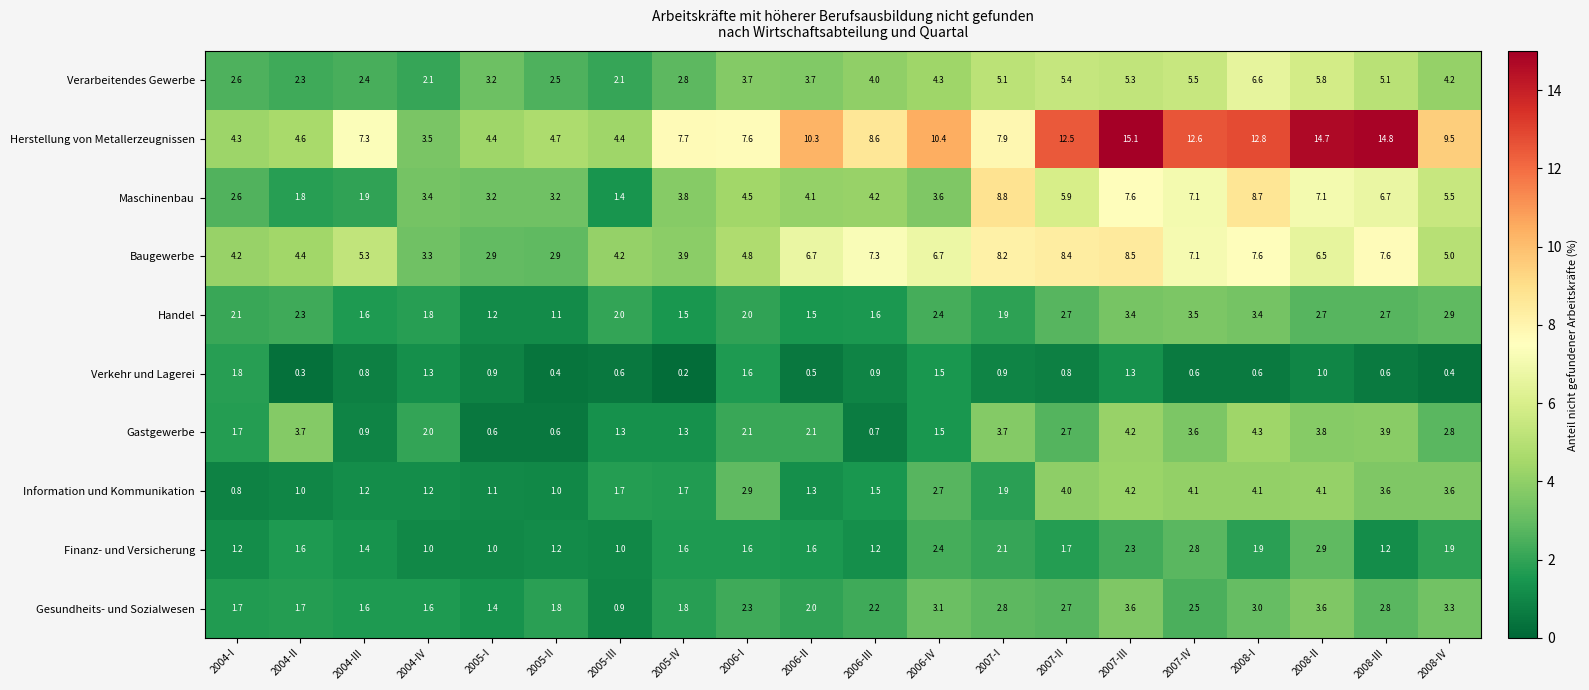

What is the maximum value for Verkehr und Lagerei?

1.8